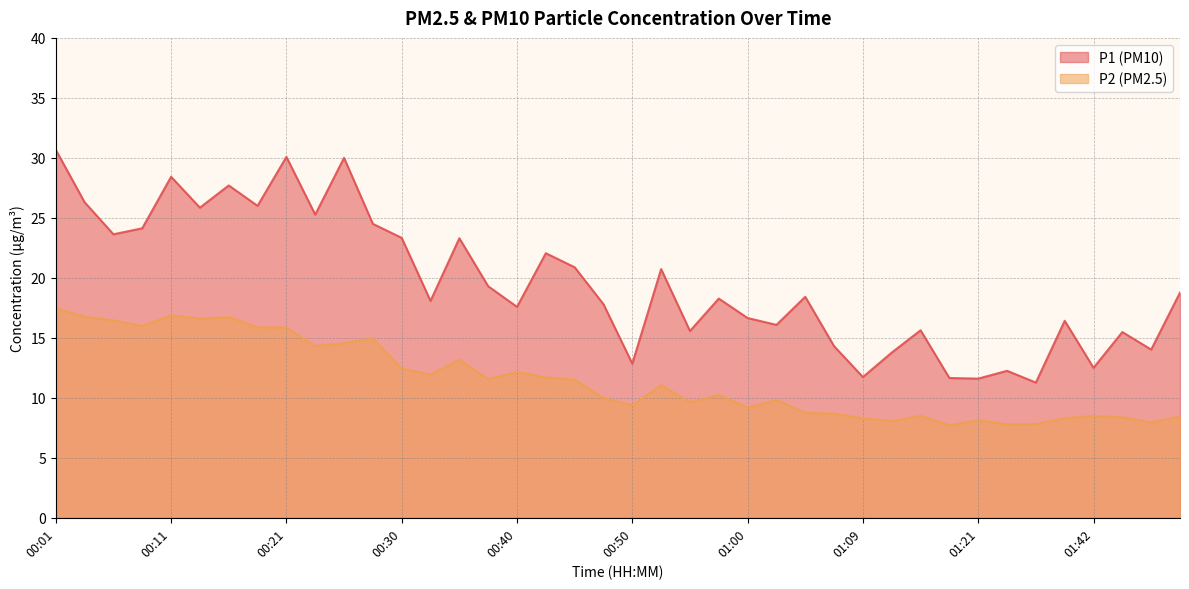

What is the total value across all series at 01:05?

27.2